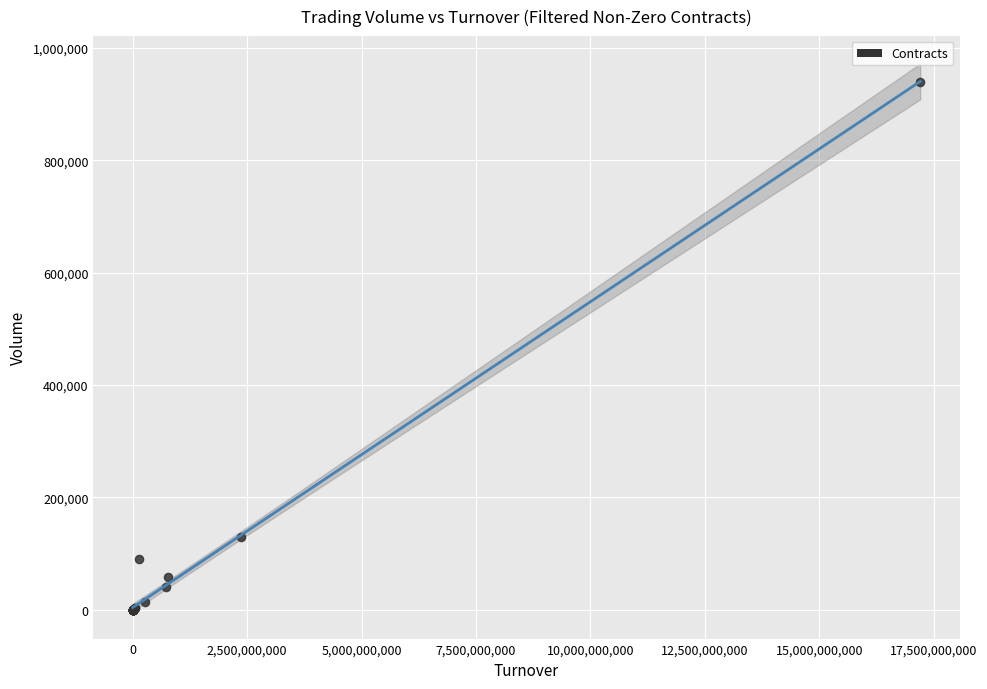

What Y value in the scatter plot is closest to 469973?

129332